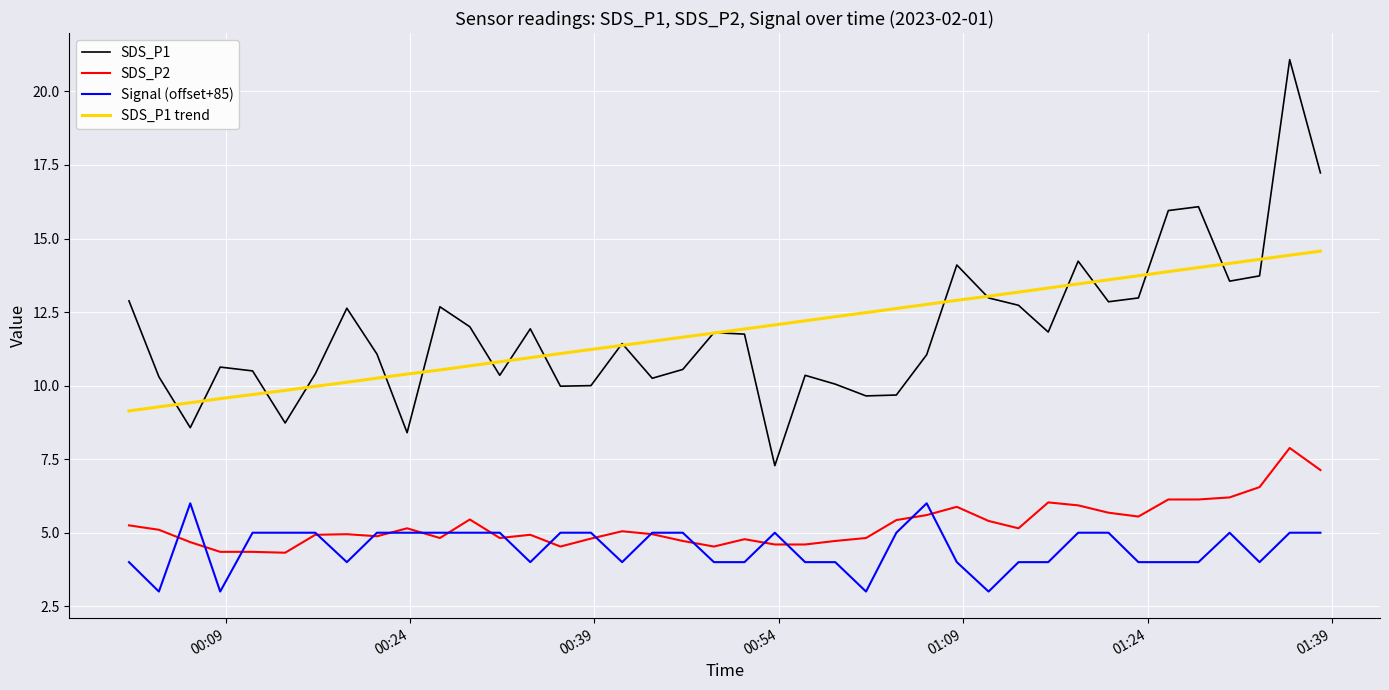

True or false: Signal (offset+85) and SDS_P1 trend intersect in this chart.

False